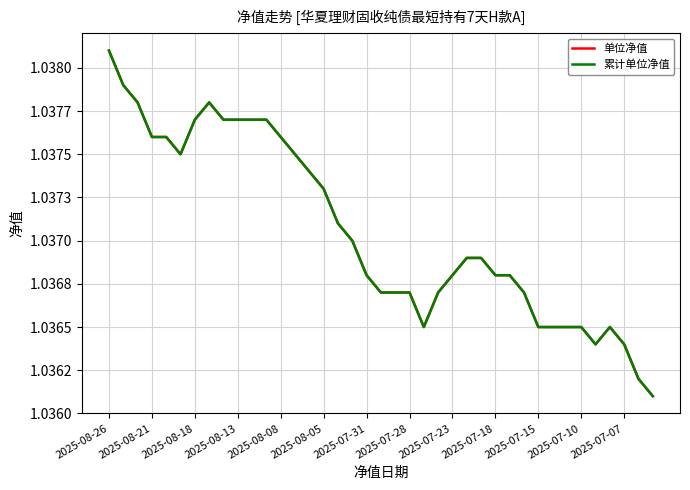

Reading right to left, list all the values displayed in this chart.

单位净值: 1.0	1.0	1.0	1.0	1.0	1.0	1.0	1.0	1.0	1.0	1.0	1.0	1.0	1.0	1.0	1.0	1.0	1.0	1.0	1.0	1.0	1.0	1.0	1.0	1.0	1.0	1.0	1.0	1.0	1.0	1.0	1.0	1.0	1.0	1.0	1.0	1.0	1.0	1.0
累计单位净值: 1.0	1.0	1.0	1.0	1.0	1.0	1.0	1.0	1.0	1.0	1.0	1.0	1.0	1.0	1.0	1.0	1.0	1.0	1.0	1.0	1.0	1.0	1.0	1.0	1.0	1.0	1.0	1.0	1.0	1.0	1.0	1.0	1.0	1.0	1.0	1.0	1.0	1.0	1.0